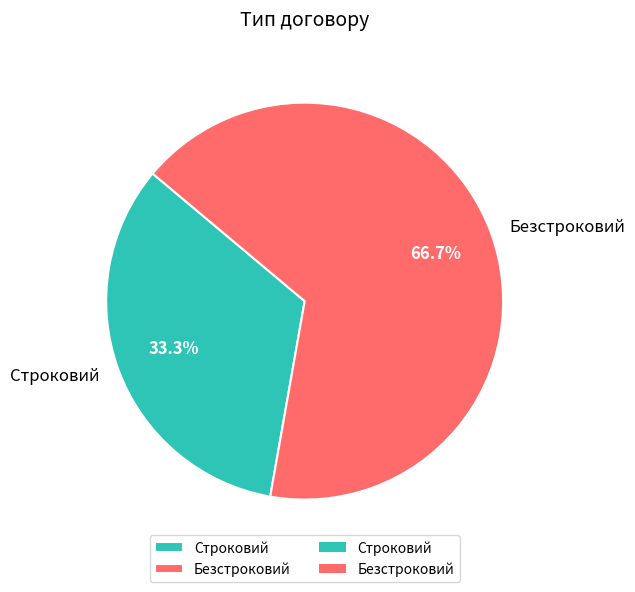

Is it true that Безстроковий is 67% of the pie?

True